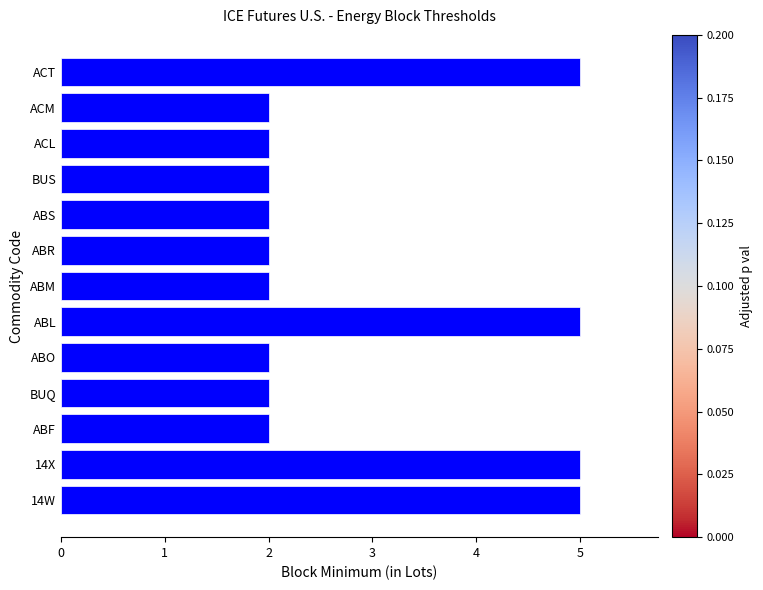

What is the maximum value shown in the chart?

5